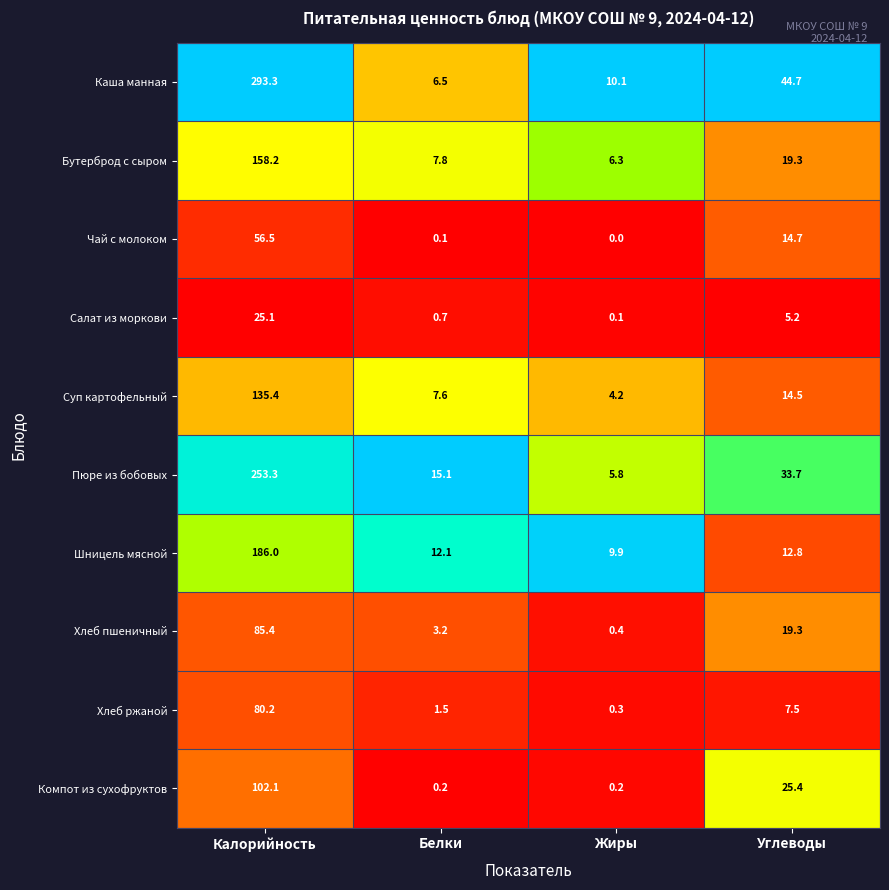

Which category has the highest value in the Салат из моркови series?

Калорийность